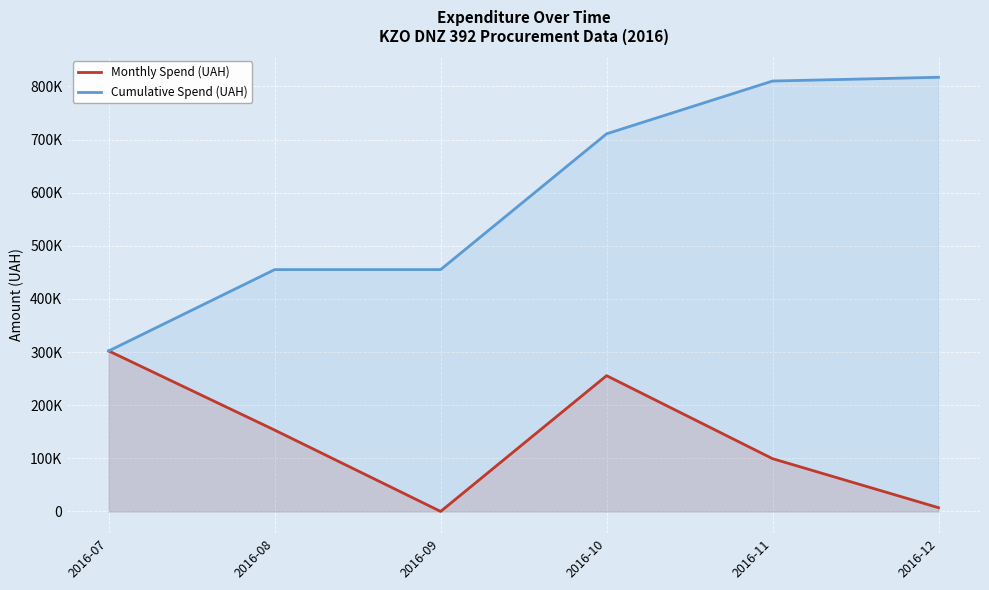

What is the difference between the Cumulative Spend (UAH) values at 2016-10 and 2016-09?

255550.2